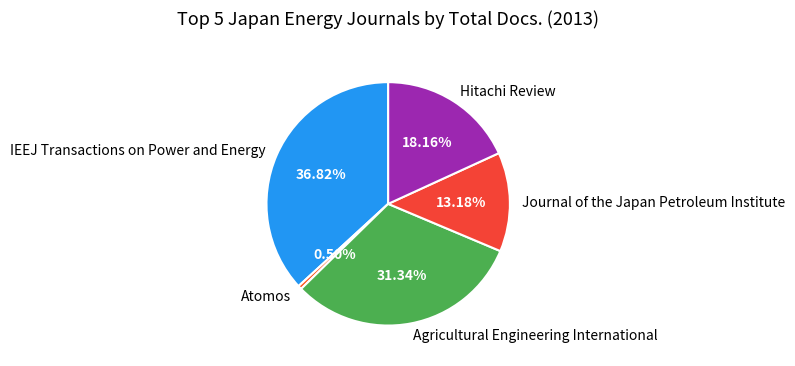

How much of the chart is everything except Atomos?

99.5%